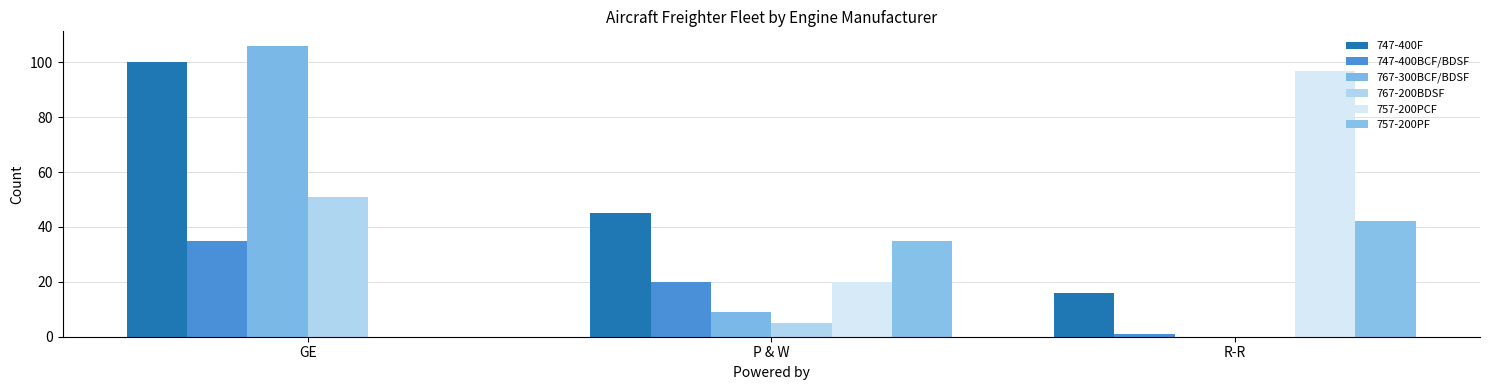

What position from the right is R-R?

1